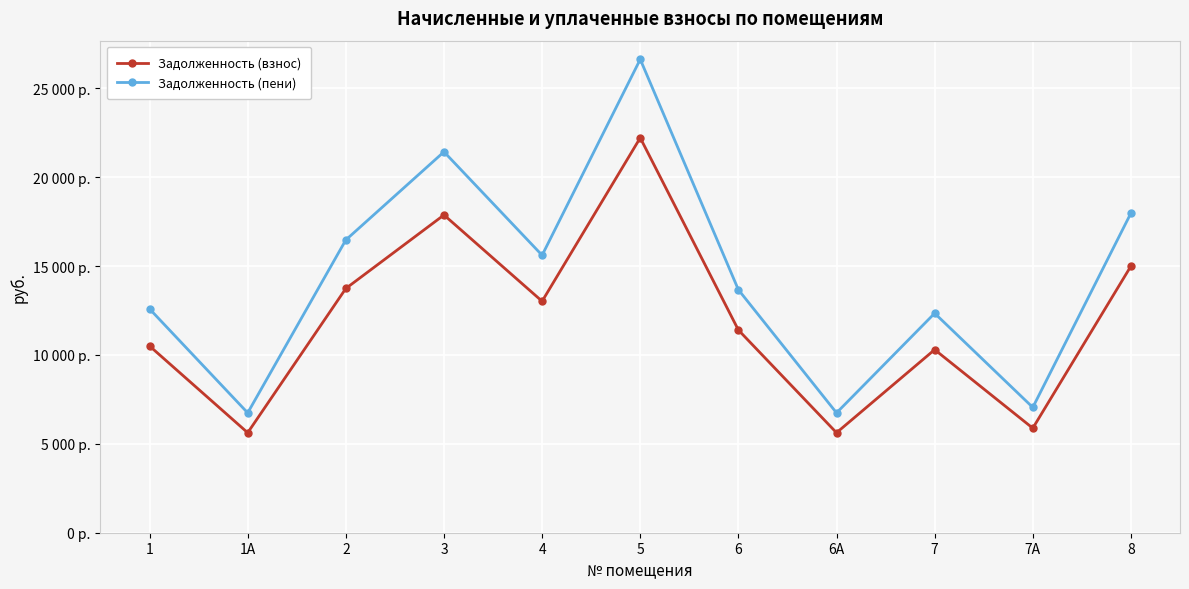

At which category is the sum across all series the highest?

5